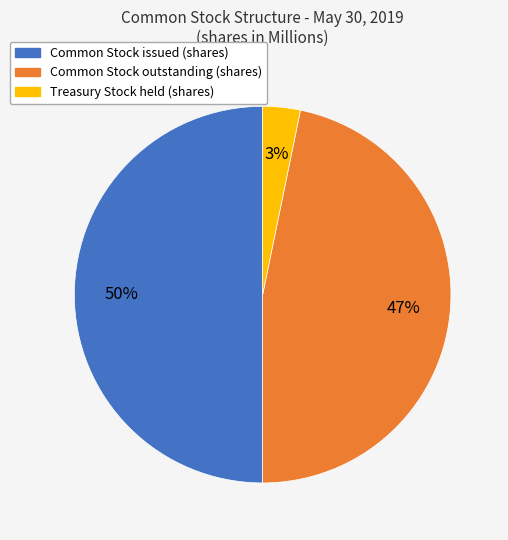

The Common Stock outstanding (shares) slice represents 47% of the pie. True or false?

True